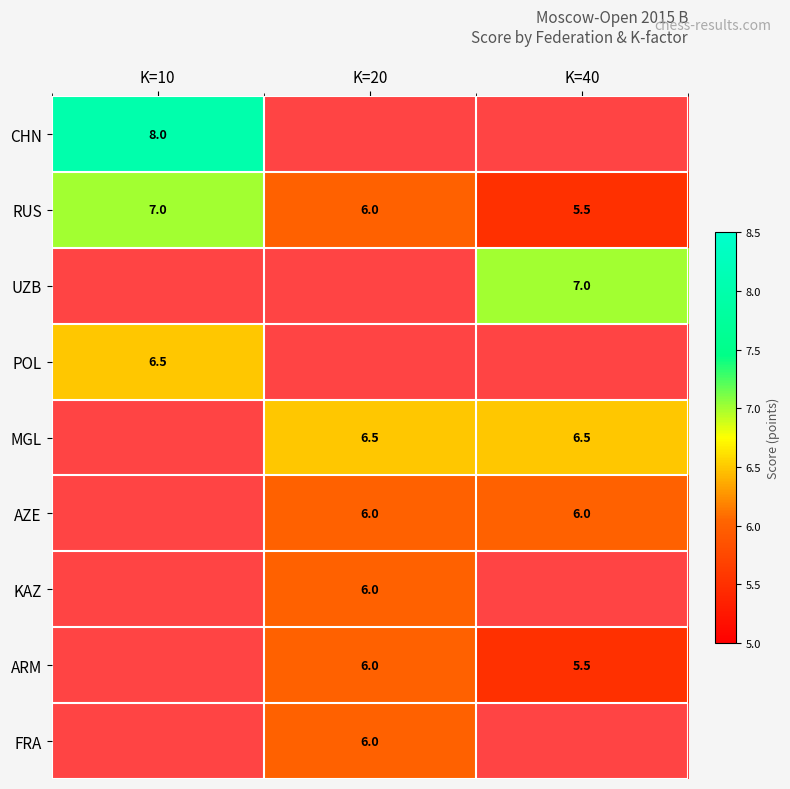

Is it true that RUS equals 11.1 at K=10?

False